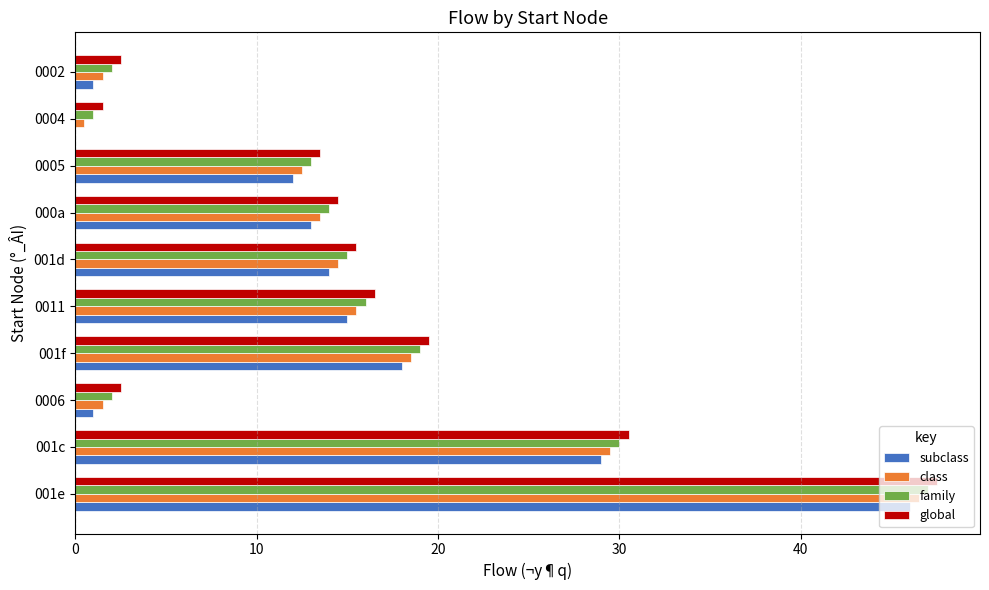

At which category is the sum across all series the highest?

001e